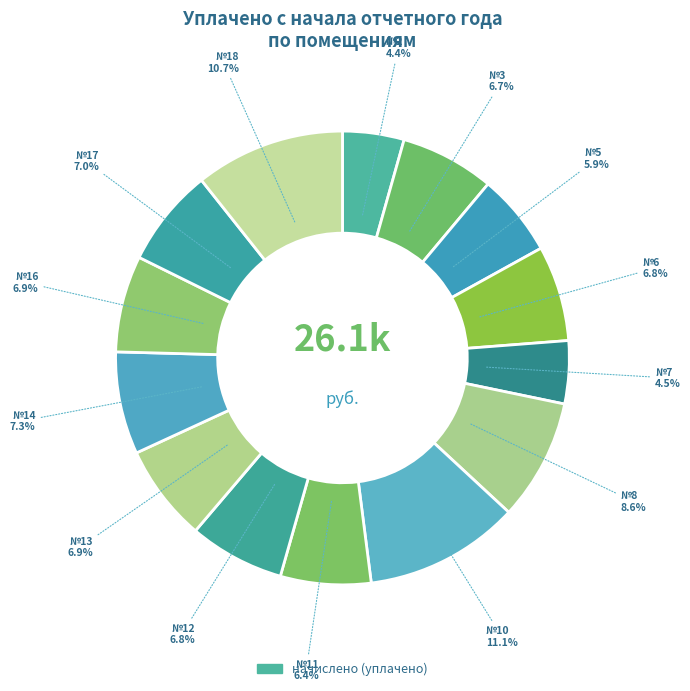

Count the number of slices in the pie.

14